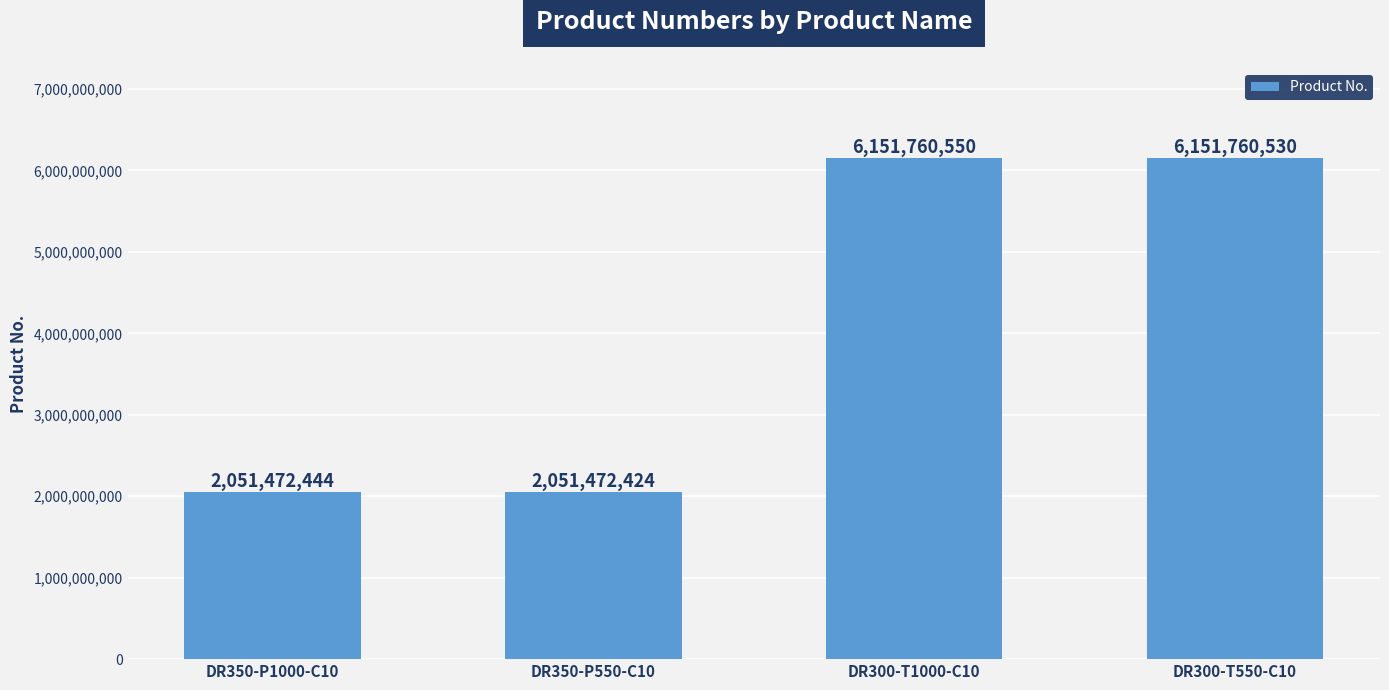

How many values are below 6151760530?

2